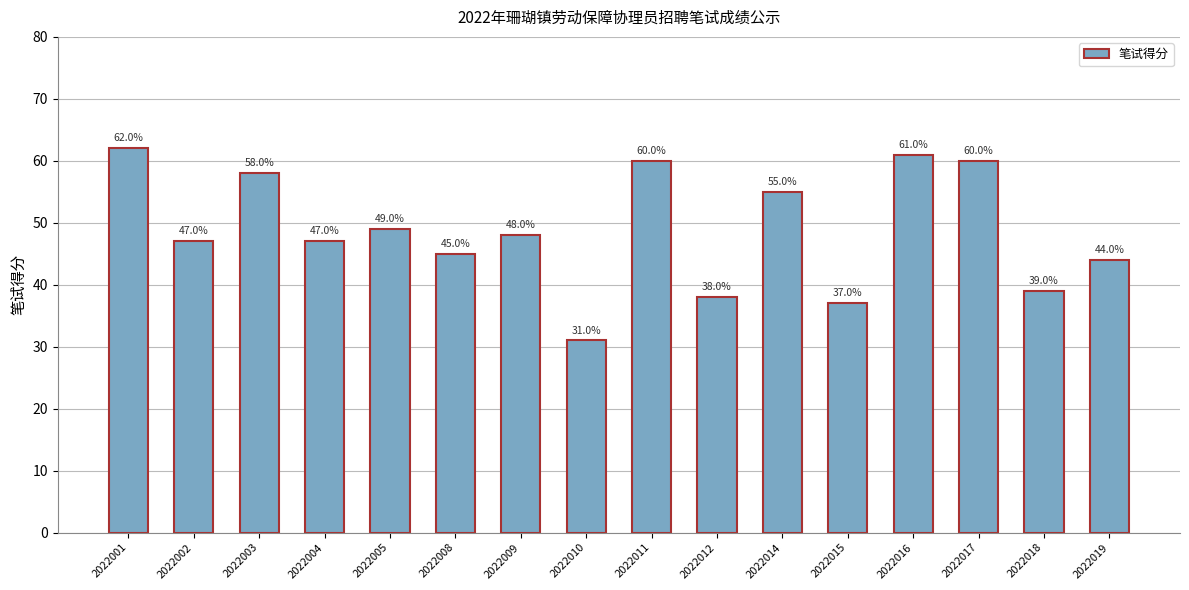

Which label corresponds to the smallest value in the chart?

2022010